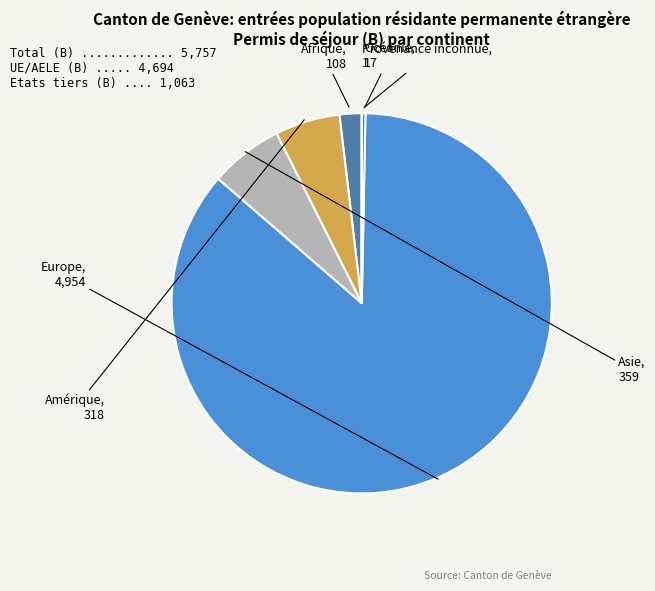

Rank the categories by value from lowest to highest.

Provenance inconnue, Océanie, Afrique, Amérique, Asie, Europe